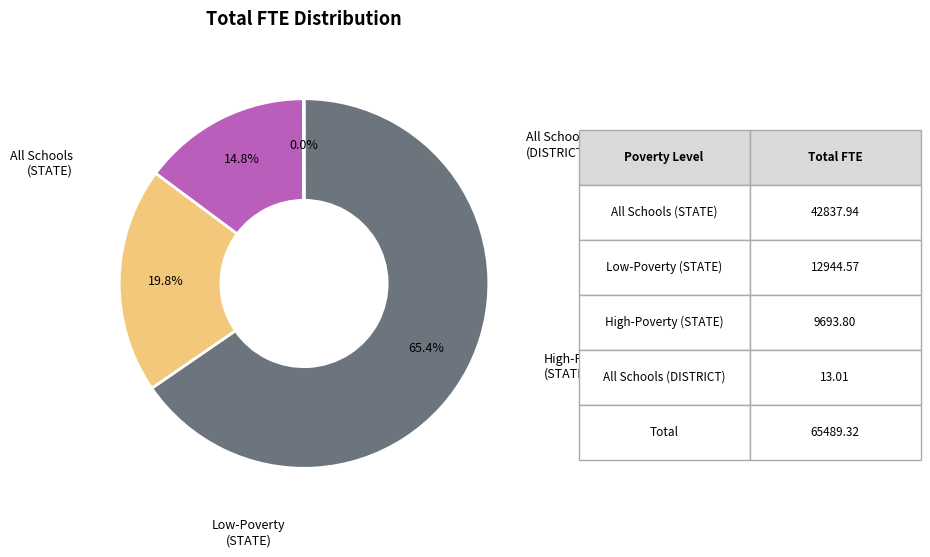

To the nearest percent, what is the average slice percentage?

25%